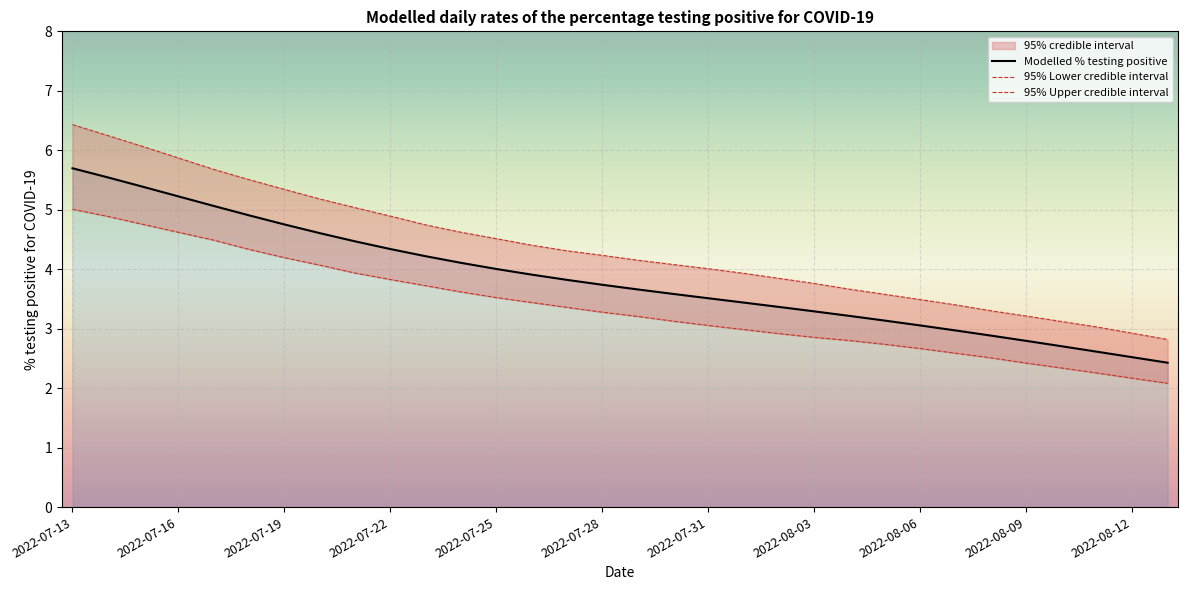

The Modelled % testing positive series shows 3.5 at 2022-07-31. True or false?

True